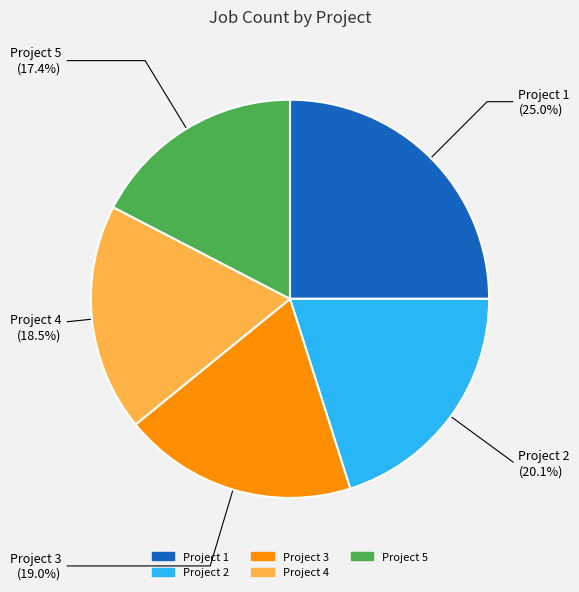

To the nearest percent, what is the difference between the largest and smallest slice percentages?

8%